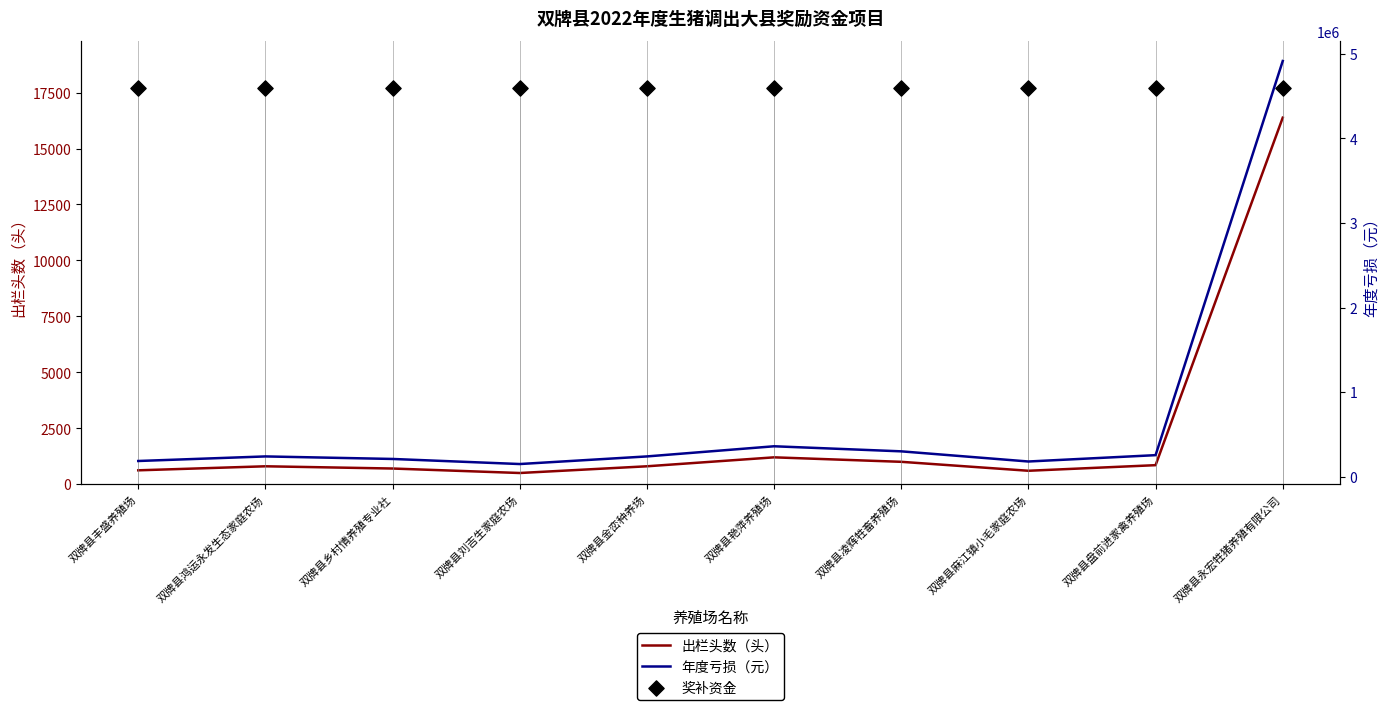

What are all the series names shown in the legend?

出栏头数（头）, 奖补资金（元）, 年度亏损（元）